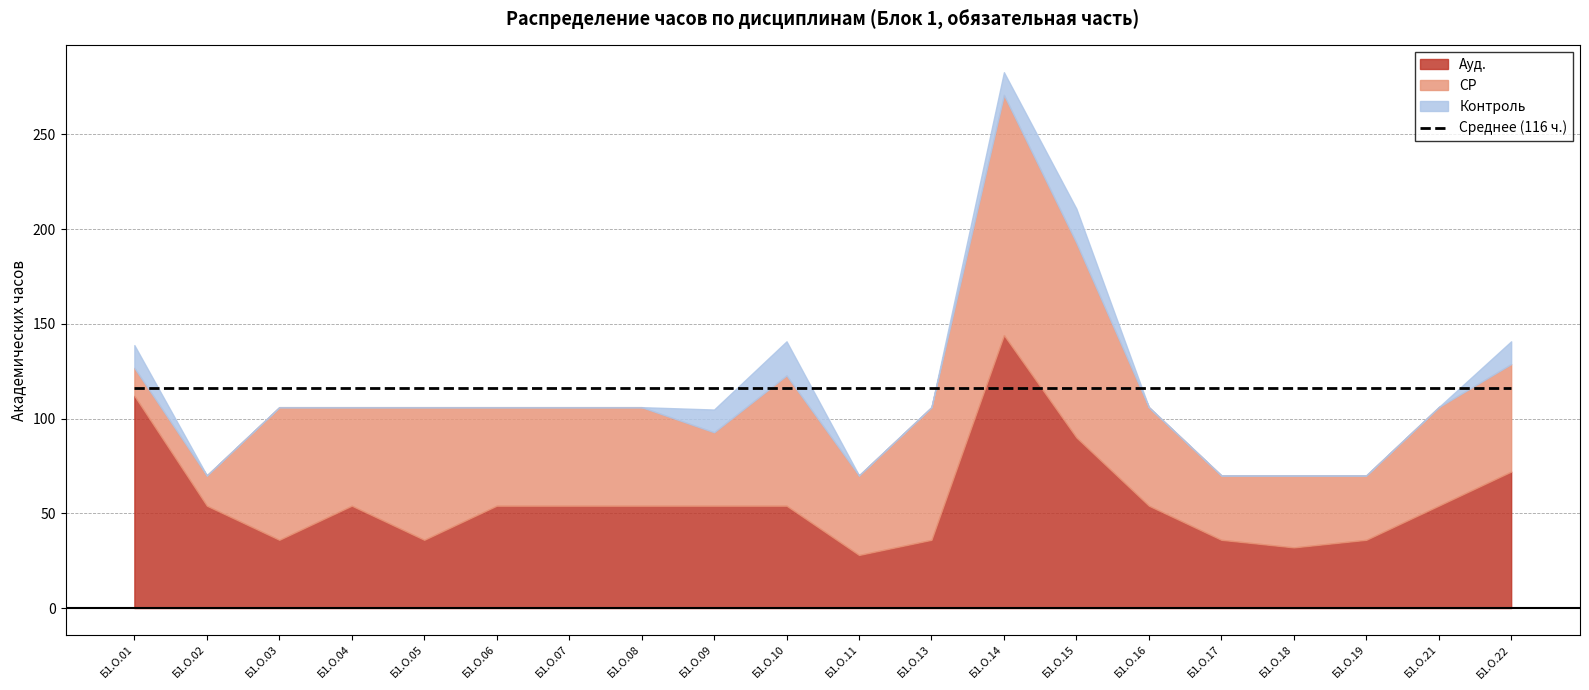

How many lines are shown in the chart?

3